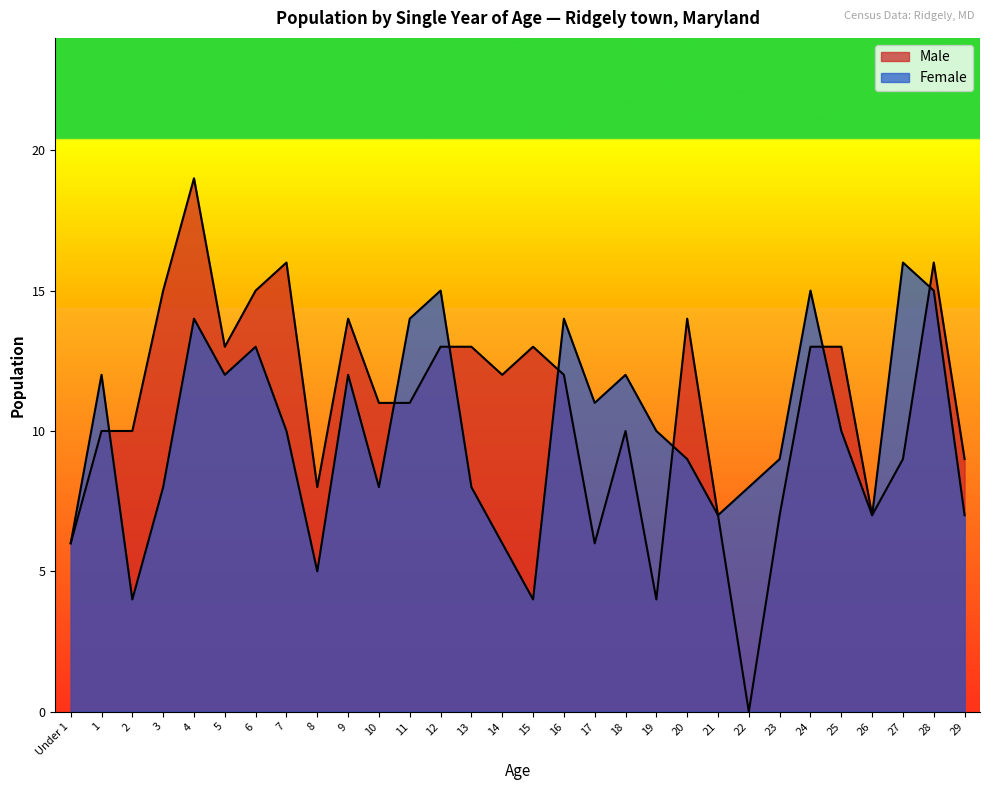

At which category is the sum across all series the highest?

4